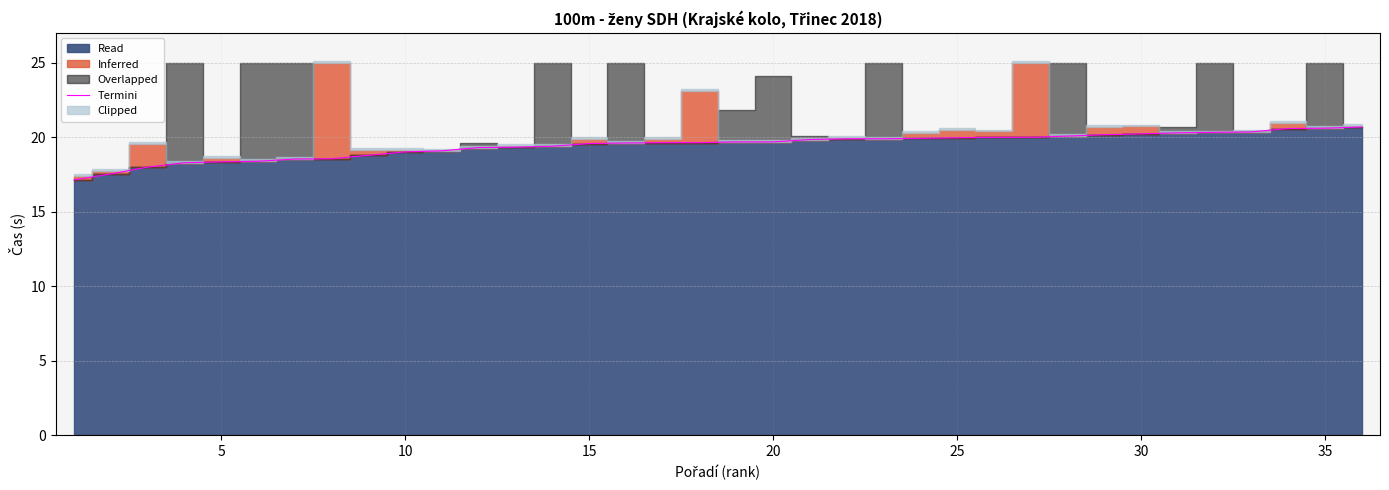

Is it true that Termini equals 20.2 at 30?

True